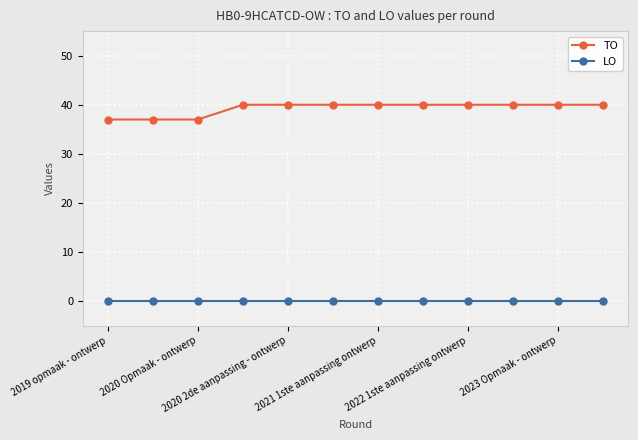

Does the chart have visible grid lines?

Yes